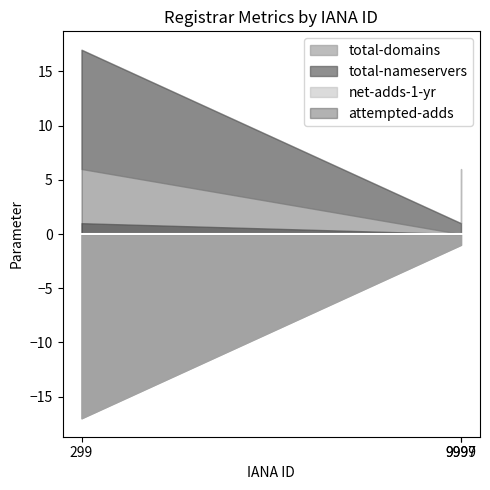

At which label does total-nameservers reach its peak?

299